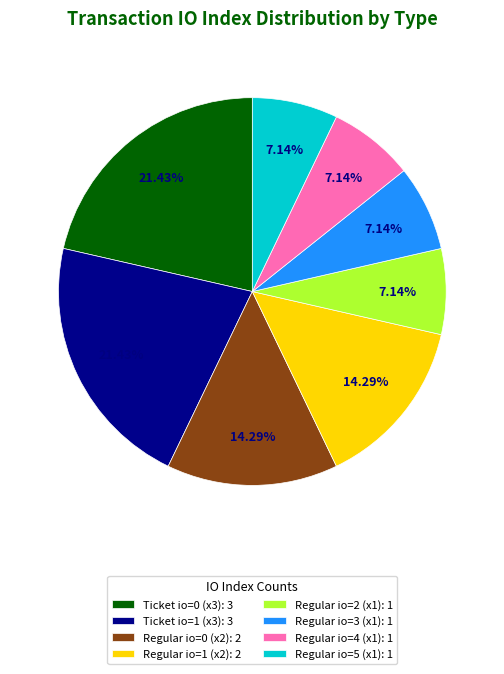

Approximately how many times larger is the value at Regular io=3 (x1): 1 compared to Ticket io=0 (x3): 3?

0.3